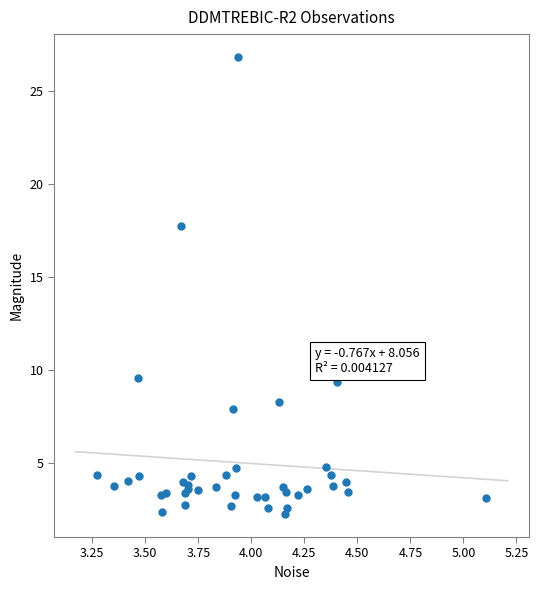

What Y value in the scatter plot is closest to 14?

17.8